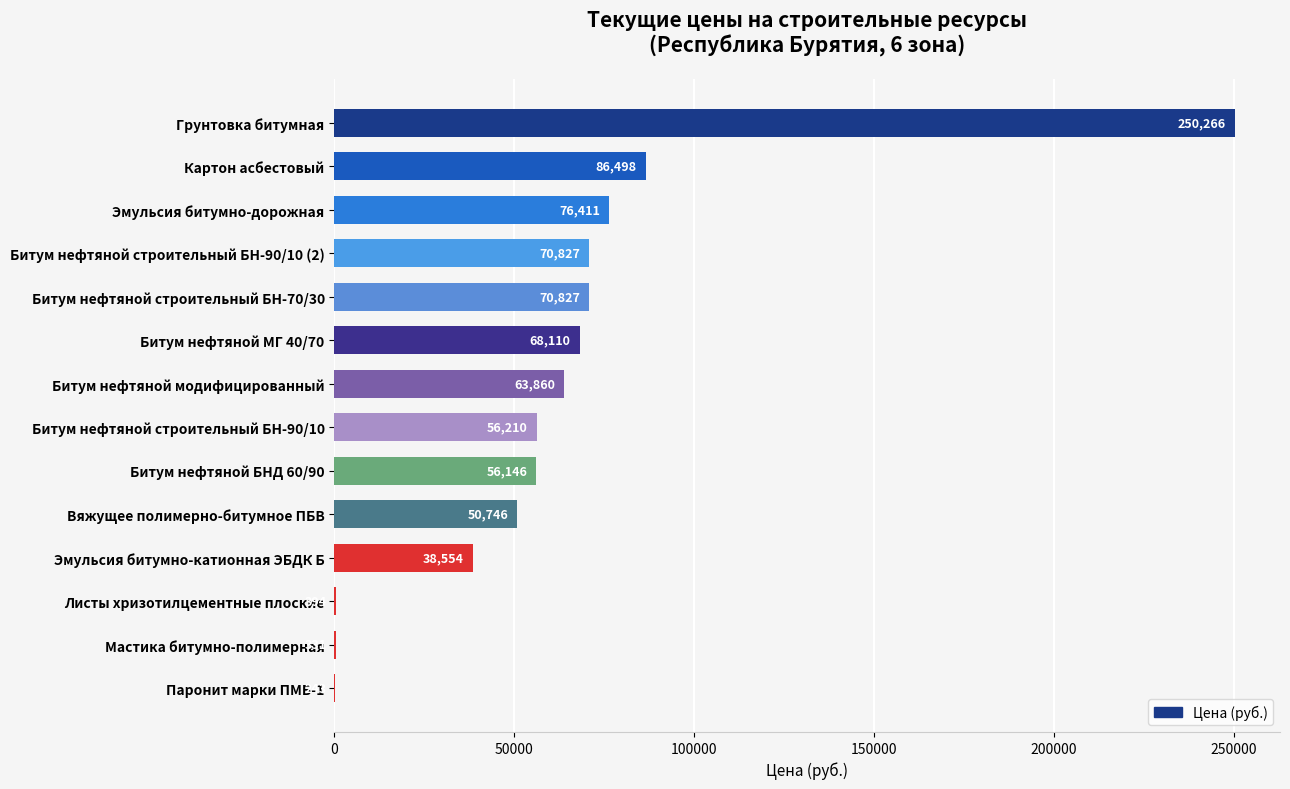

What value does the data have at Листы хризотилцементные плоские?

393.6